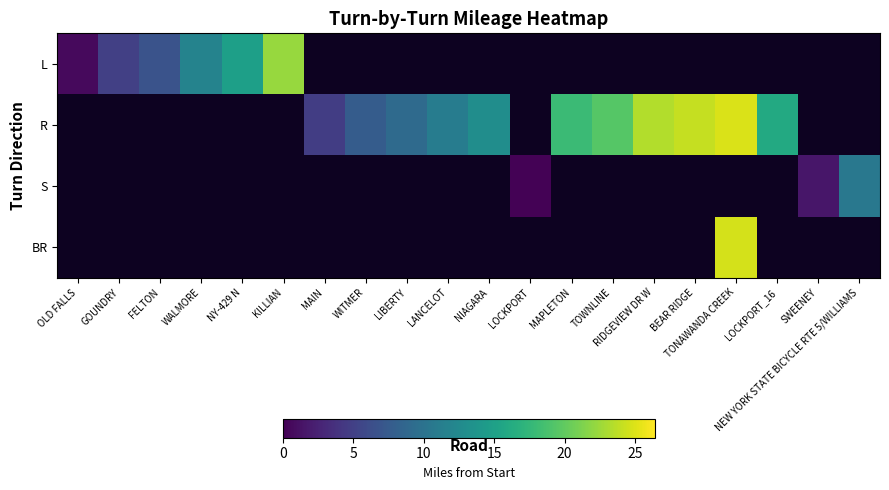

Rank the series by their average value, from highest to lowest.

L, R, S, BR